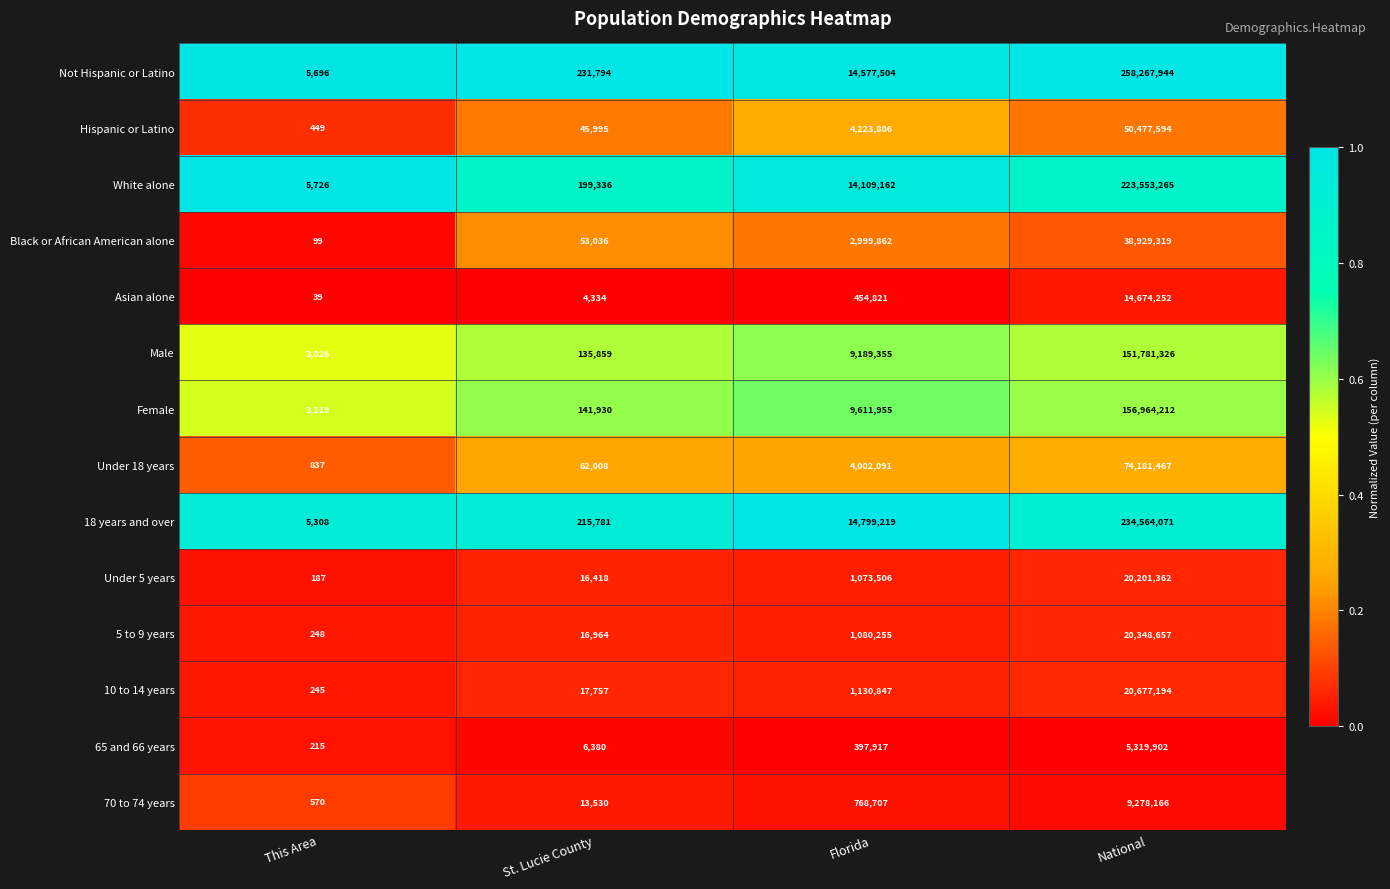

Rank the series at National from lowest to highest value.

65 and 66 years, 70 to 74 years, Asian alone, Under 5 years, 5 to 9 years, 10 to 14 years, Black or African American alone, Hispanic or Latino, Under 18 years, Male, Female, White alone, 18 years and over, Not Hispanic or Latino